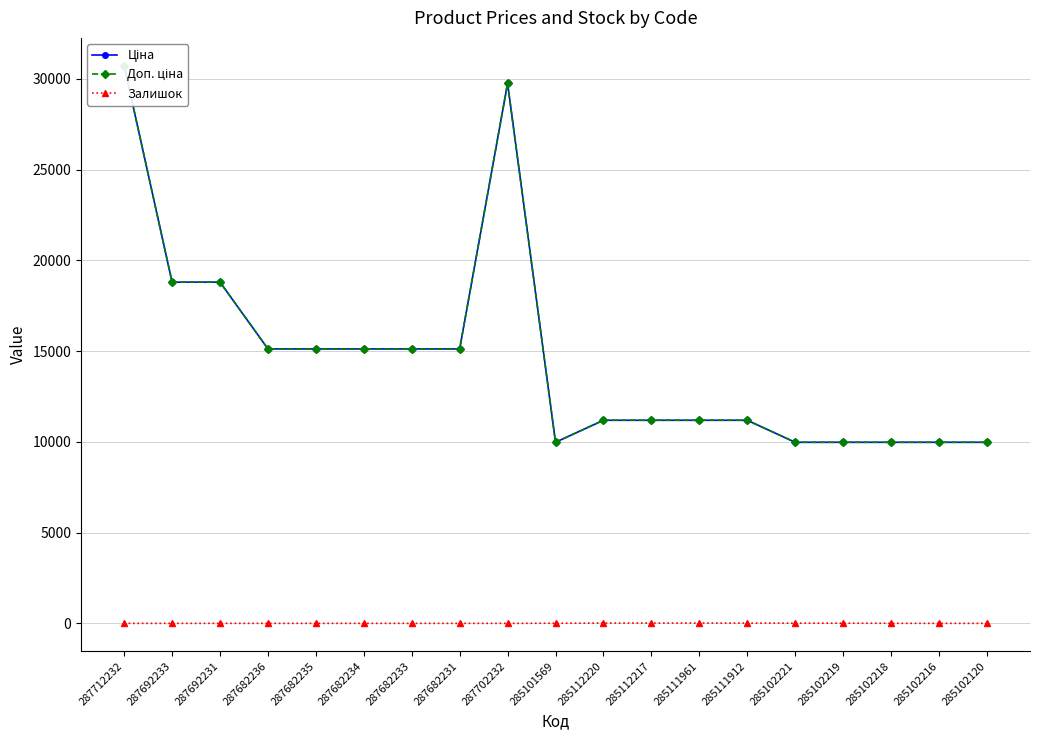

Where does the Ціна series first go above 11188?

287712232